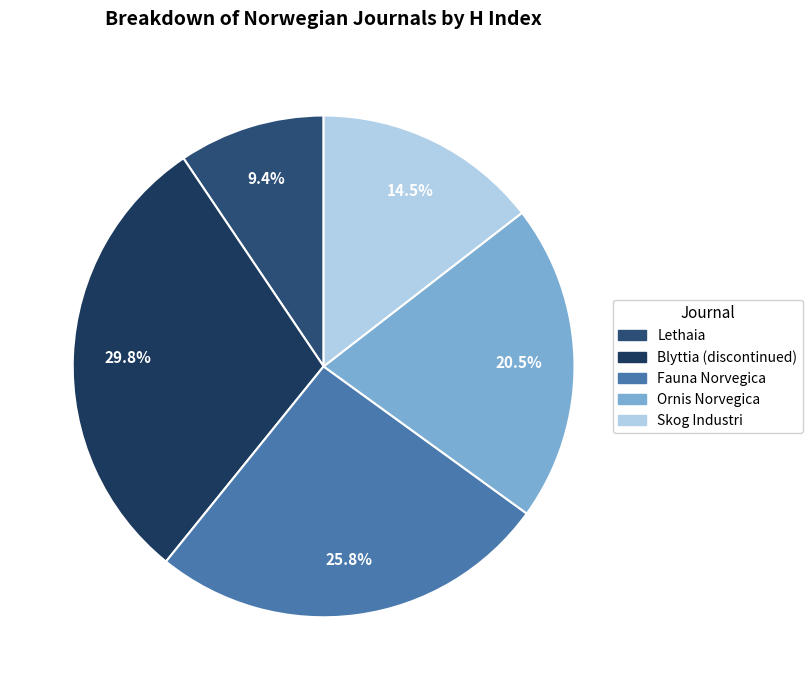

How many segments does this pie chart have?

5